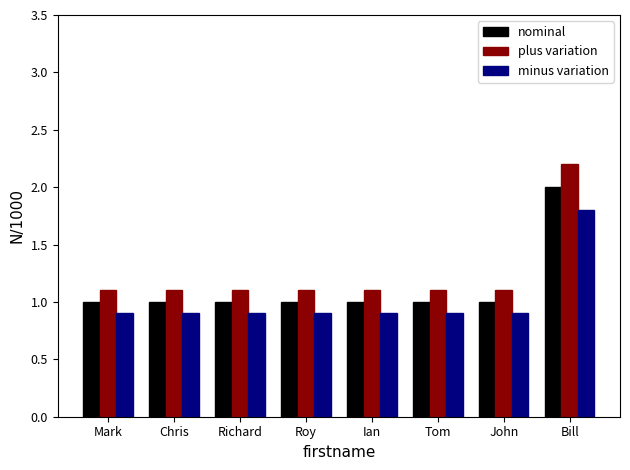

Read the plus variation value at Chris.

1.1